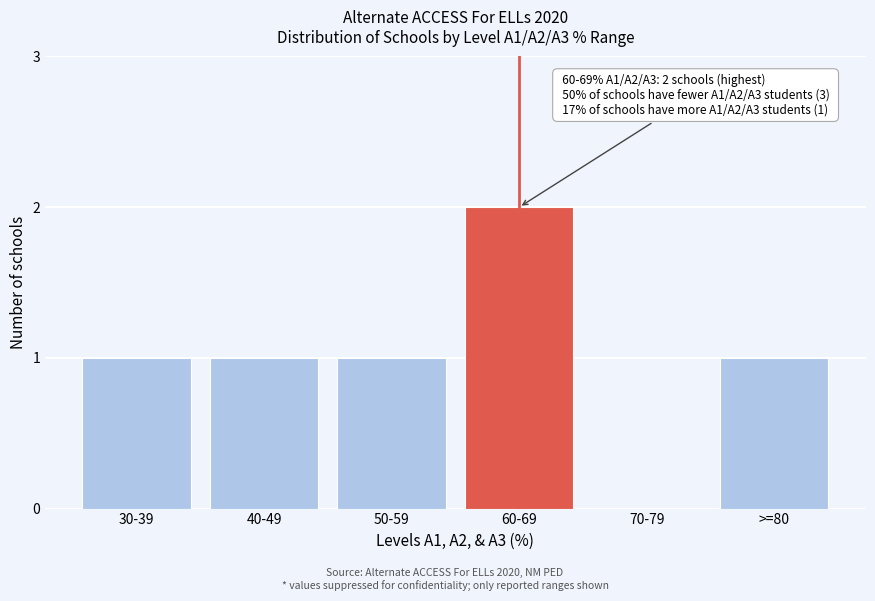

Reading right to left, what are all the values shown in this chart?

>=80=1	70-79=0	60-69=2	50-59=1	40-49=1	30-39=1